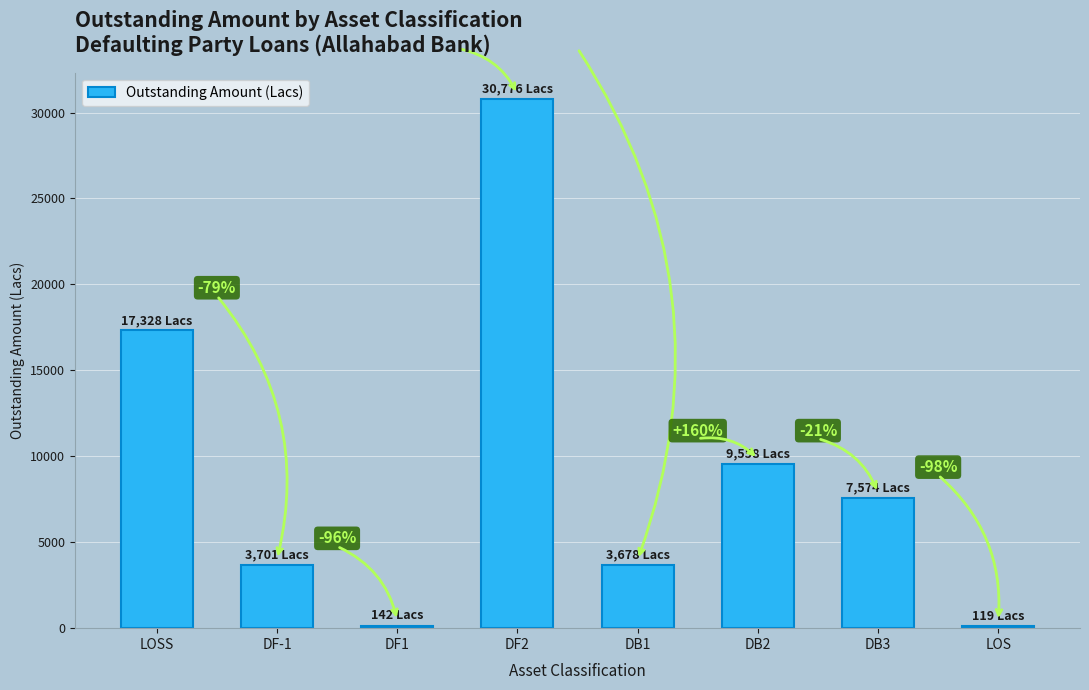

Between DB2 and LOS, which is larger?

DB2